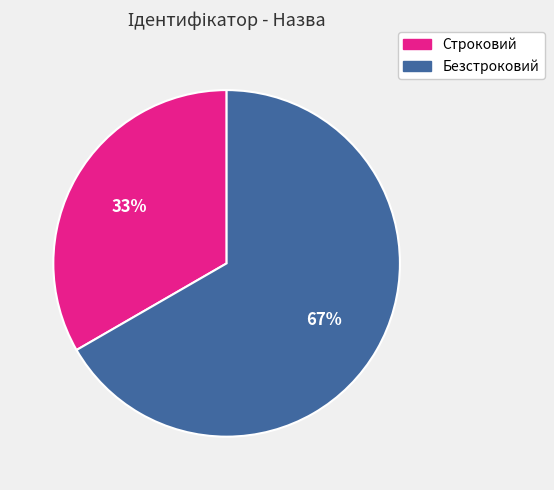

To the nearest percent, what is the average slice percentage?

50%